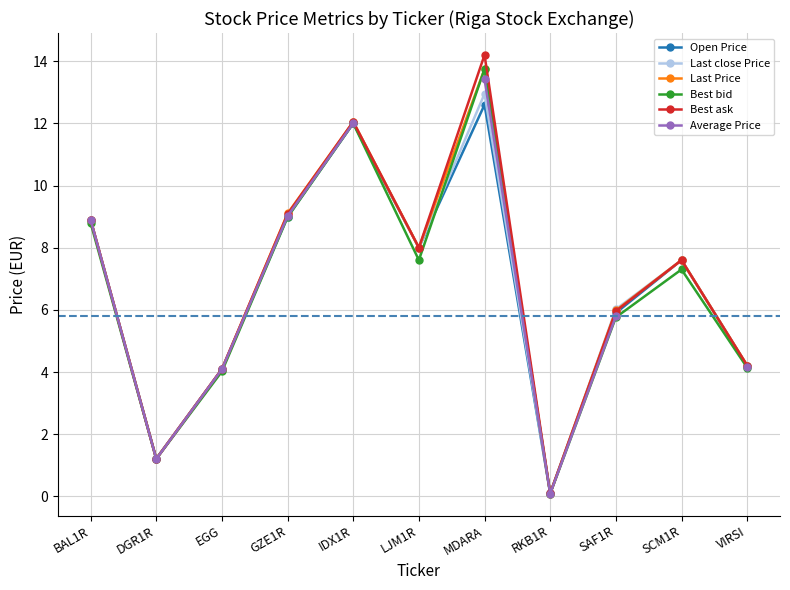

What is the spread (max minus min) of values at MDARA?

1.6